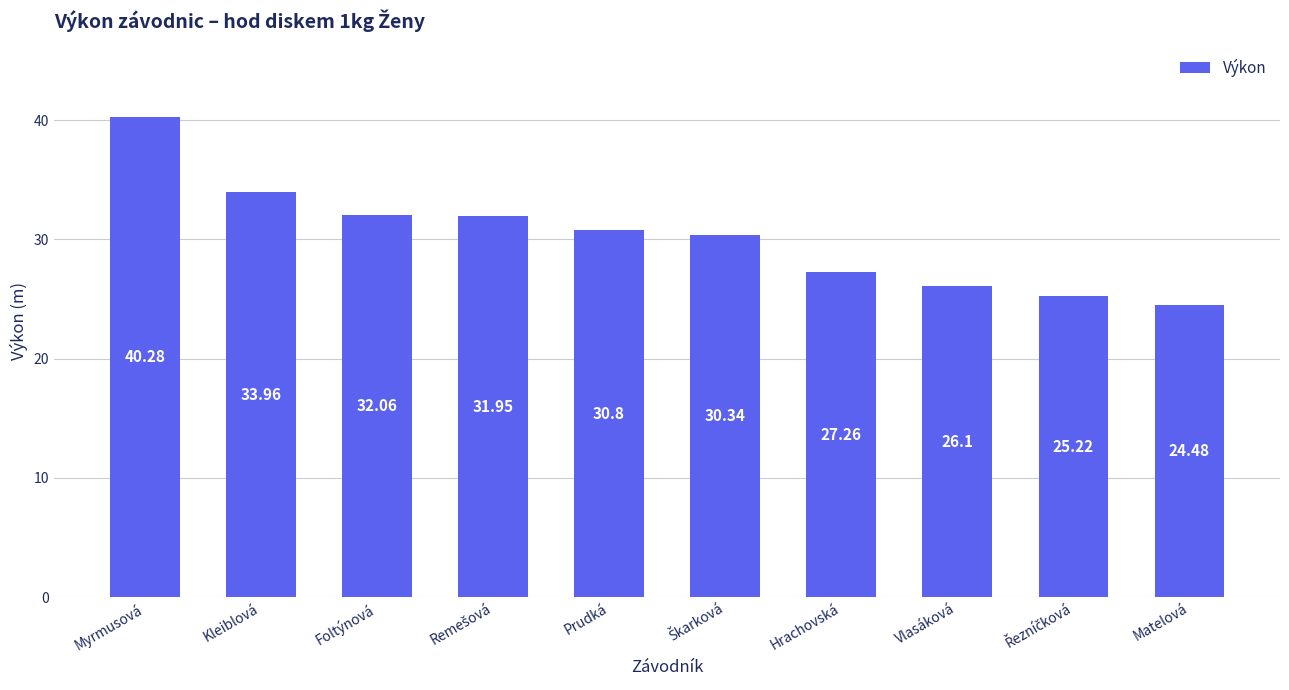

Does the chart contain any negative values?

No